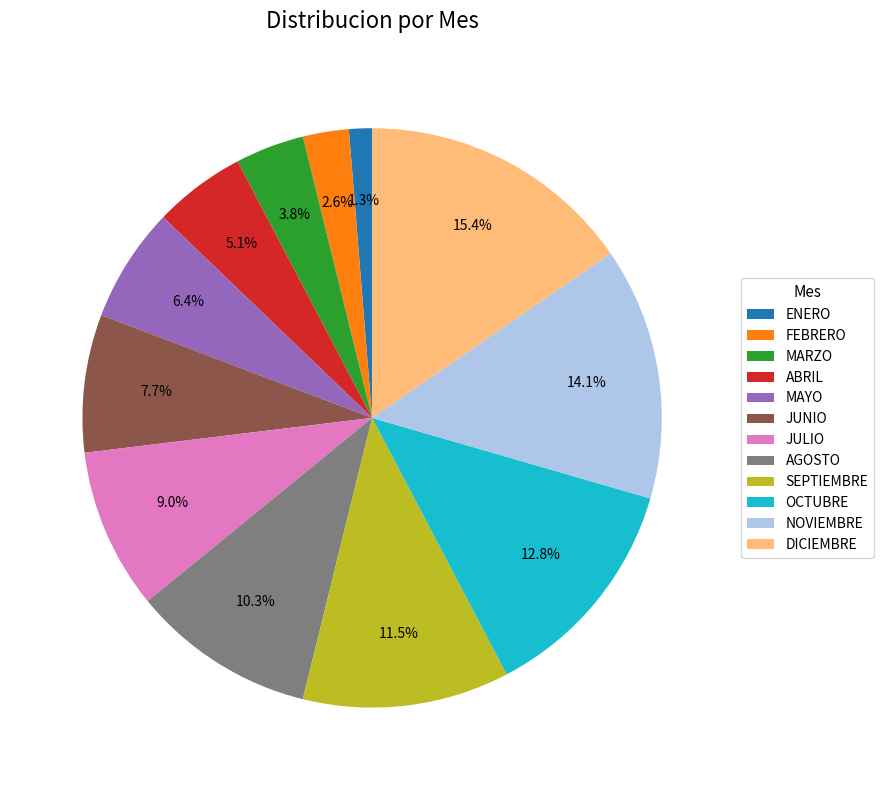

Which has a higher value, JUNIO or NOVIEMBRE?

NOVIEMBRE